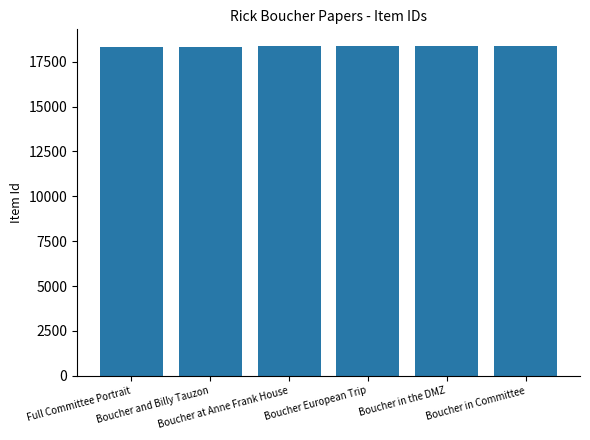

What is the smallest value displayed?

18336